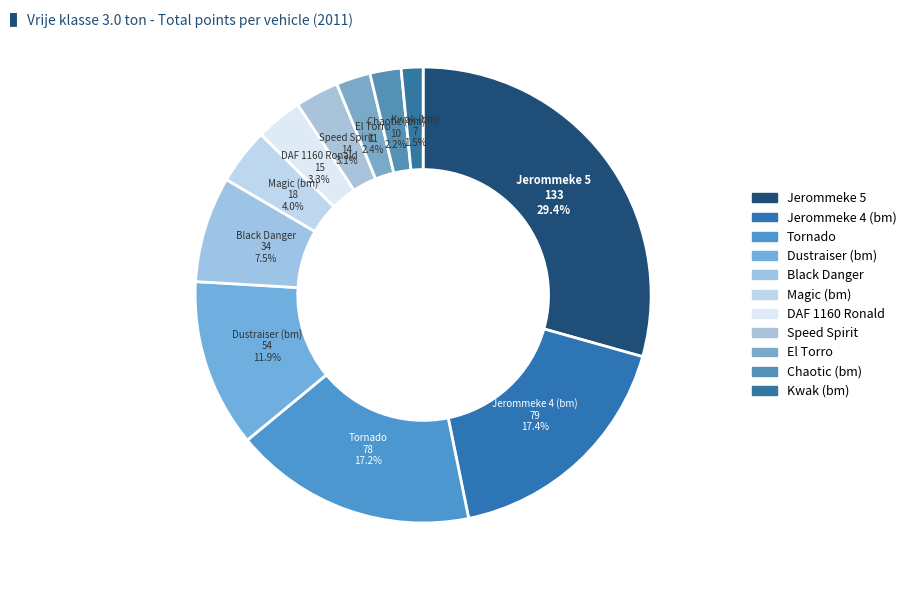

To the nearest percent, what percentage of the pie is El Torro?

2%